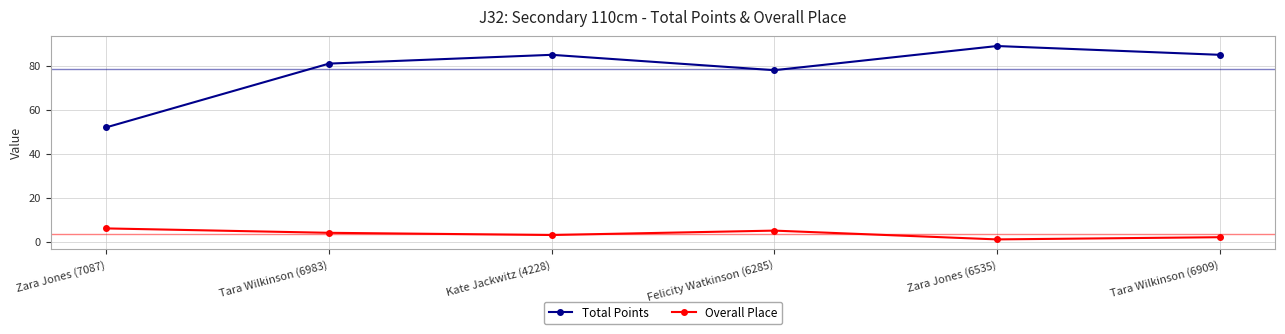

Reading left to right, transcribe all the data shown in this chart.

Total Points: 52	81	85	78	89	85
Overall Place: 6	4	3	5	1	2